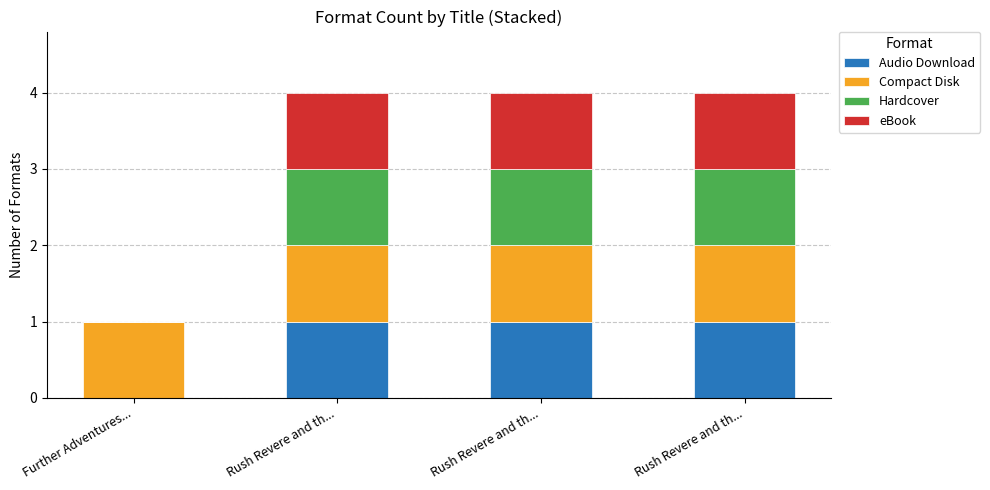

How many distinct data groups are displayed?

4